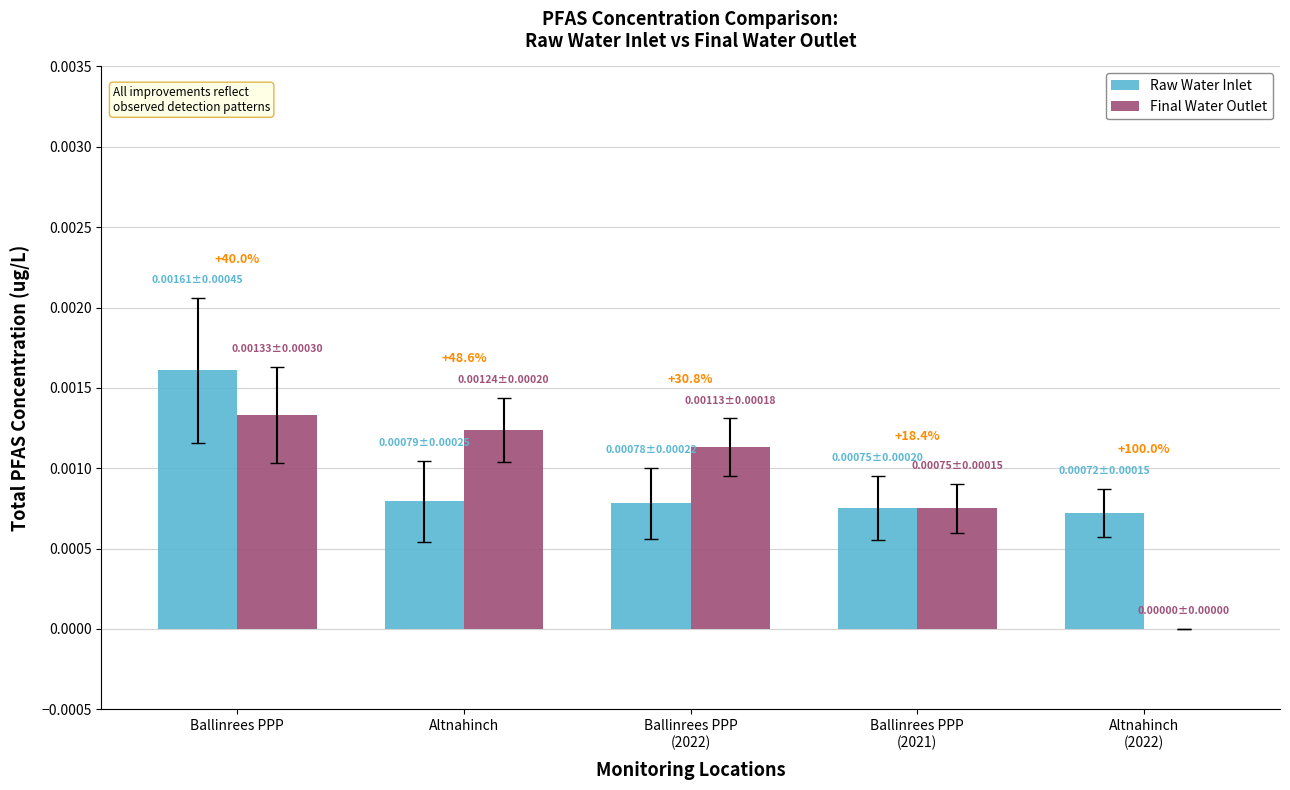

Are the bars grouped side by side (vs. stacked)?

Yes